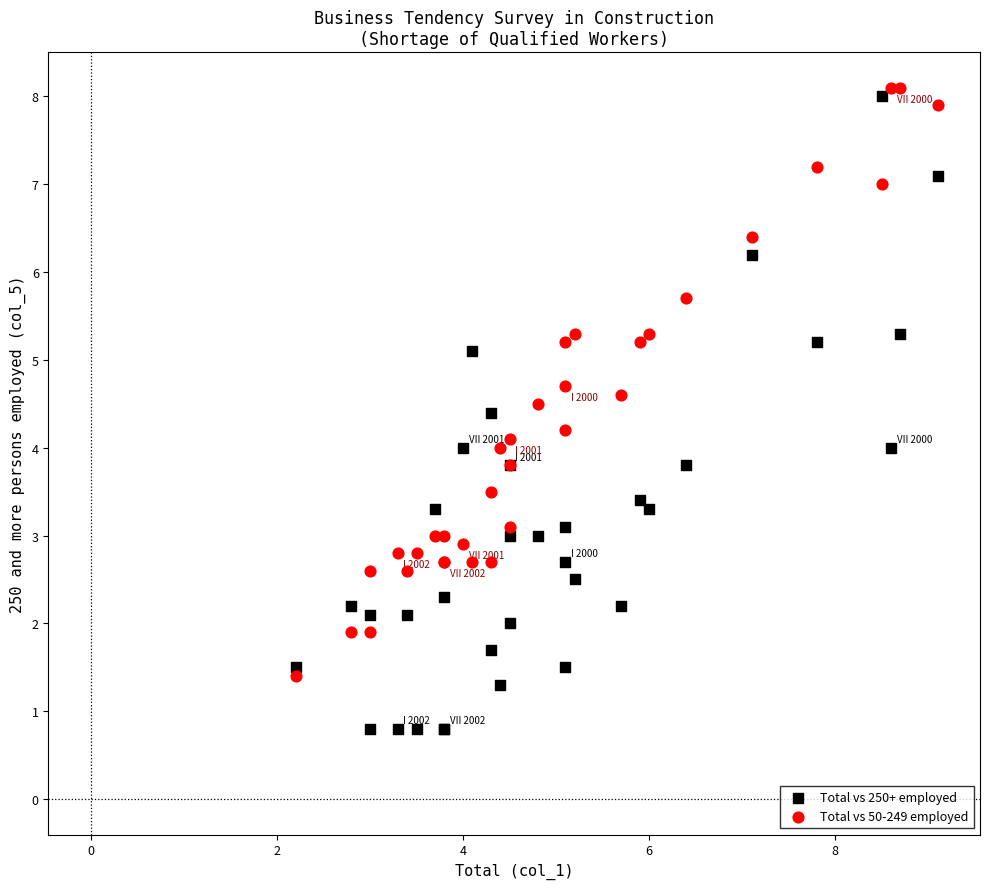

What are all the series names shown in the legend?

Total vs 250+ employed, Total vs 50-249 employed